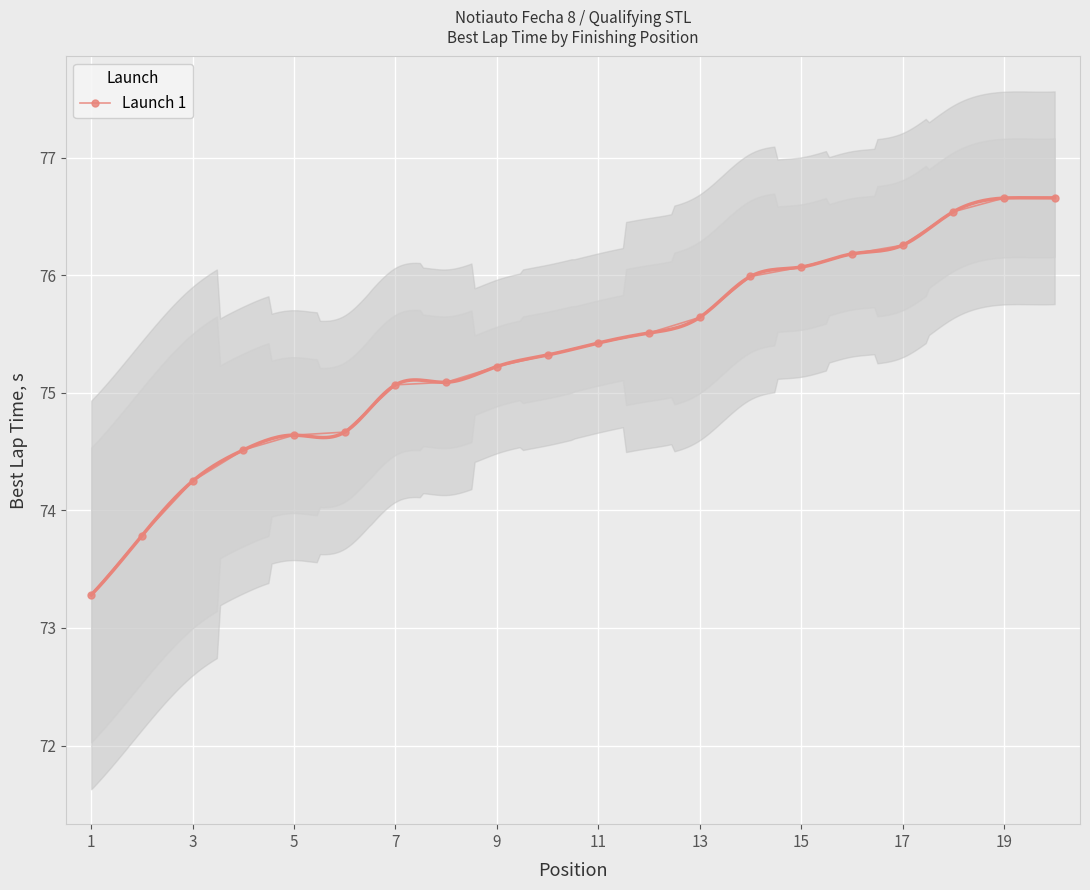

What is the highest value of the Launch 1 series?

76.7